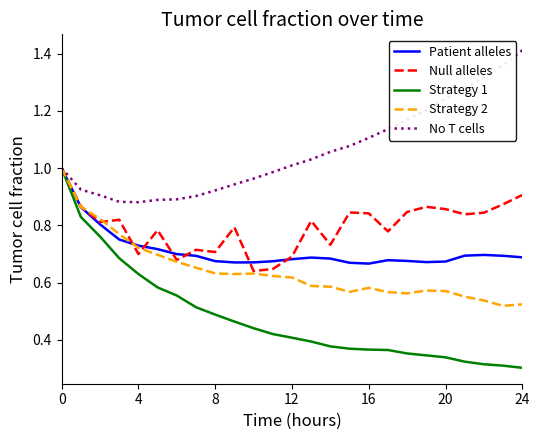

Which series has the largest total across all categories?

No T cells